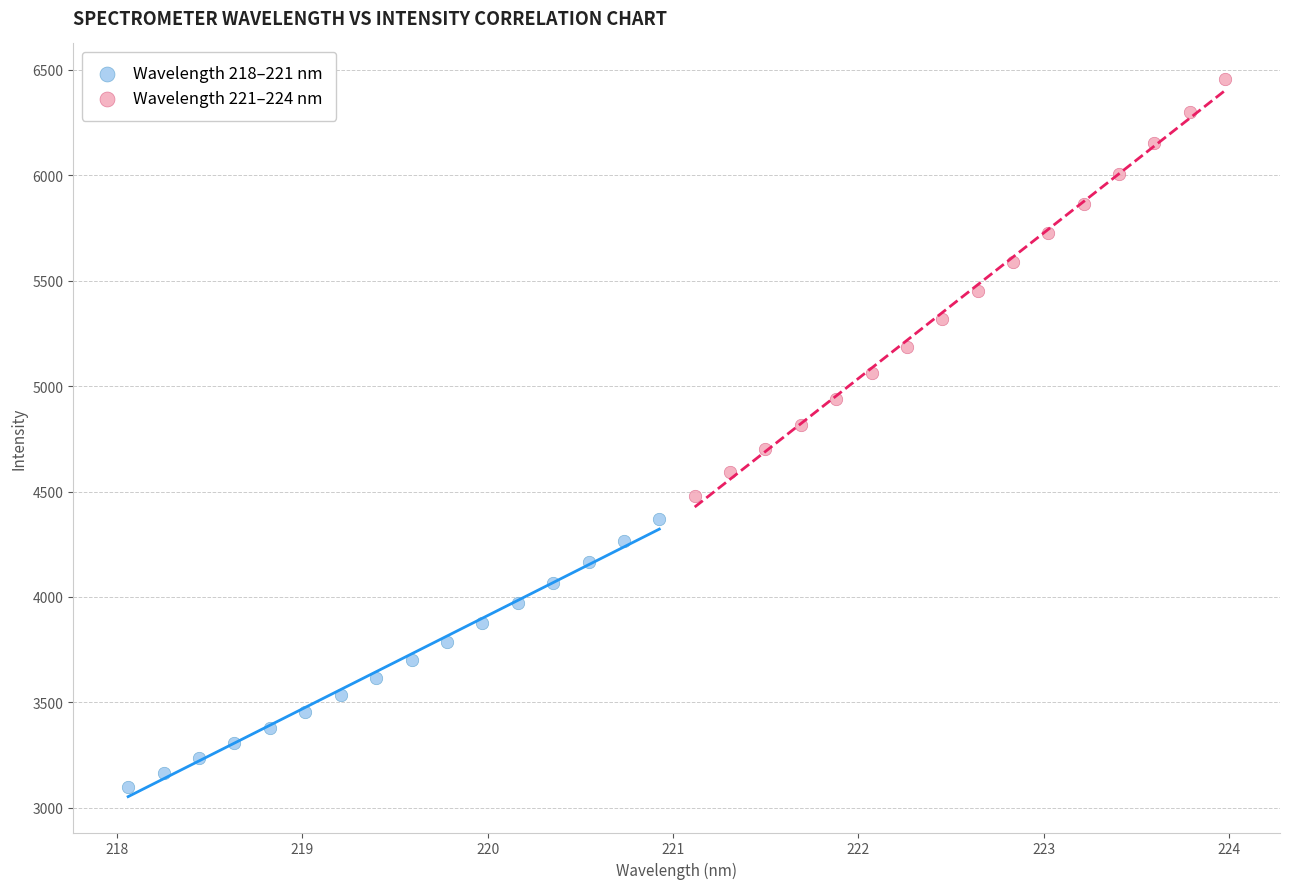

Which series has the widest spread of Y values?

Wavelength 221–224 nm